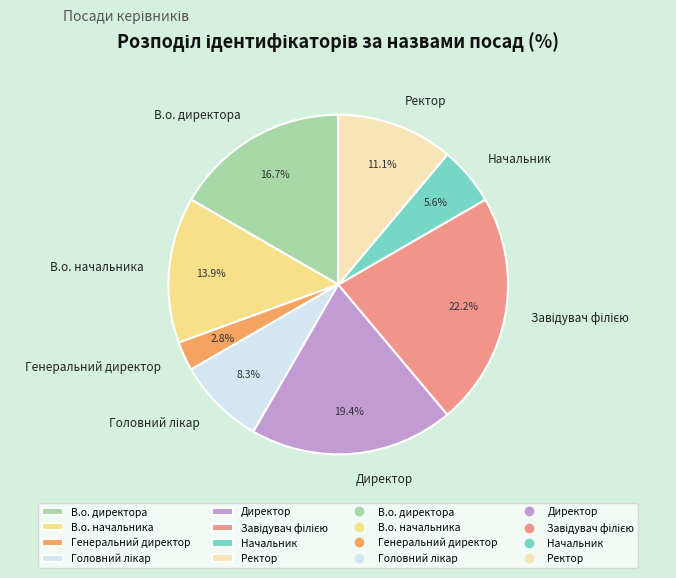

Is it true that Начальник is 20% of the pie?

False